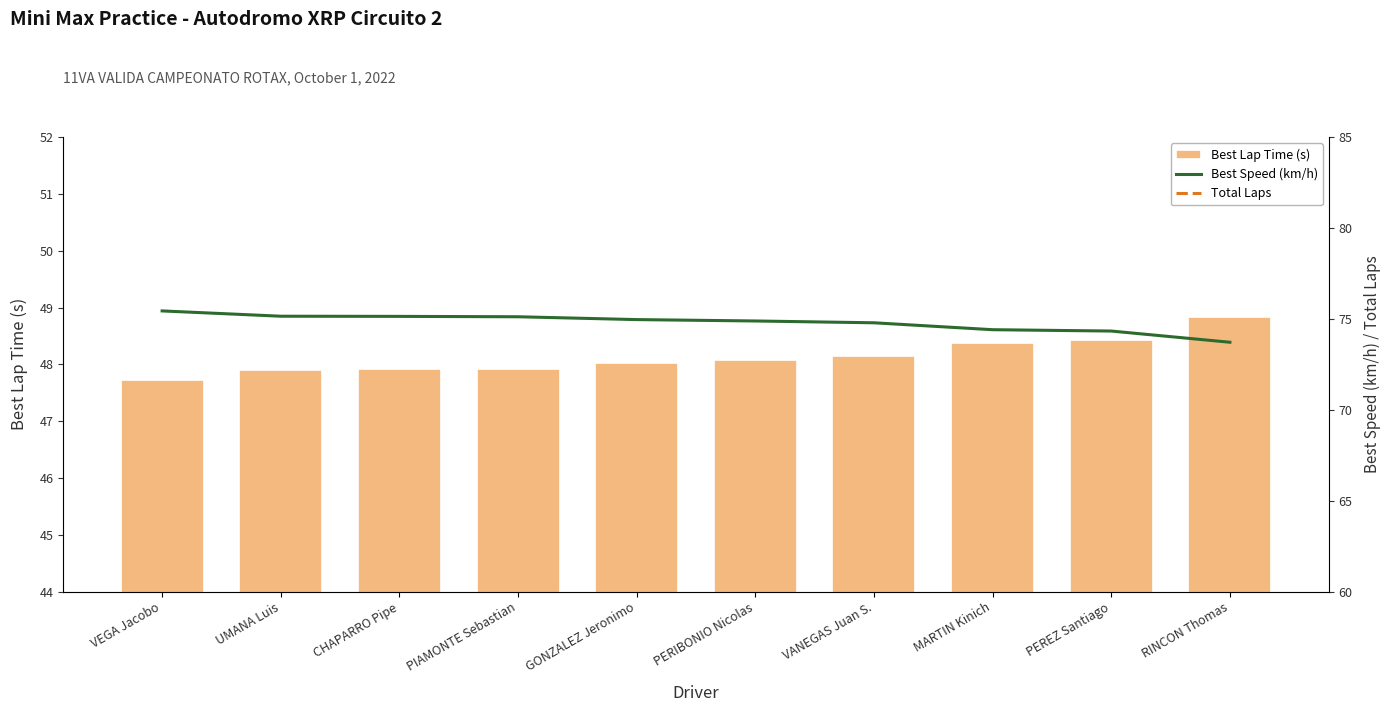

What position from the right is PERIBONIO Nicolas?

5